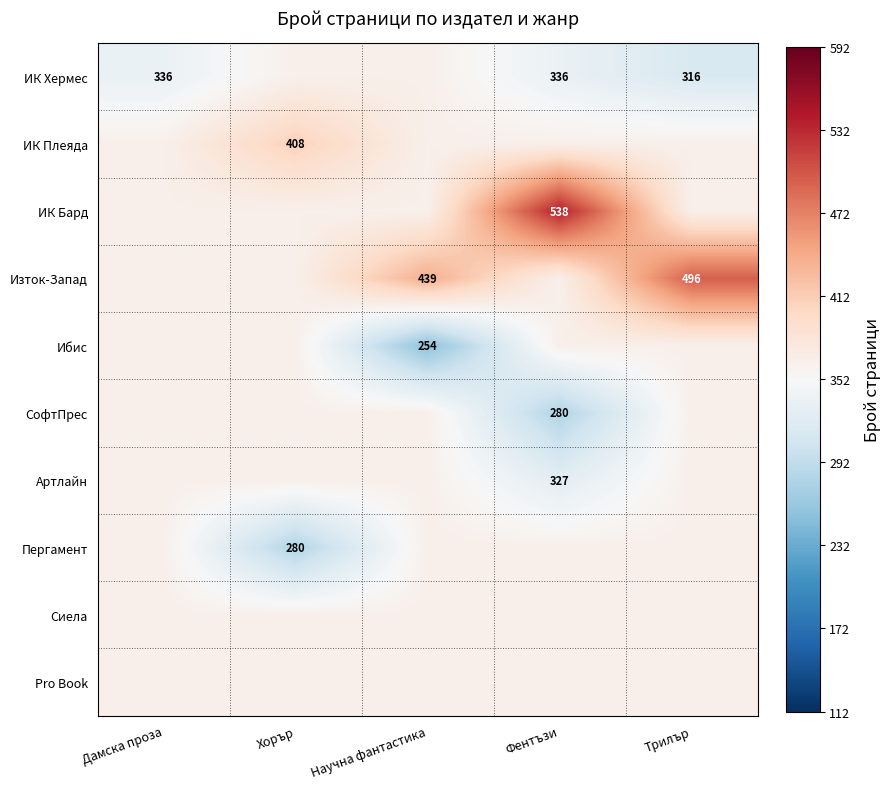

Which series has the largest total across all categories?

Изток-Запад